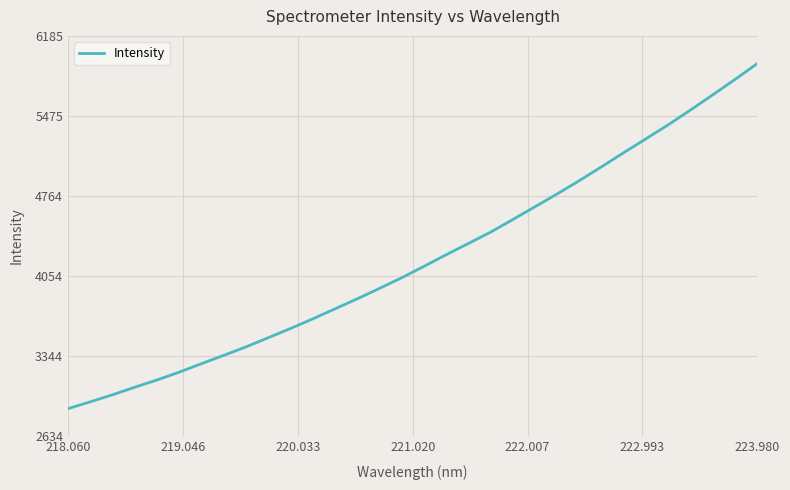

True or false: the data has more than 2 interior local peaks.

False